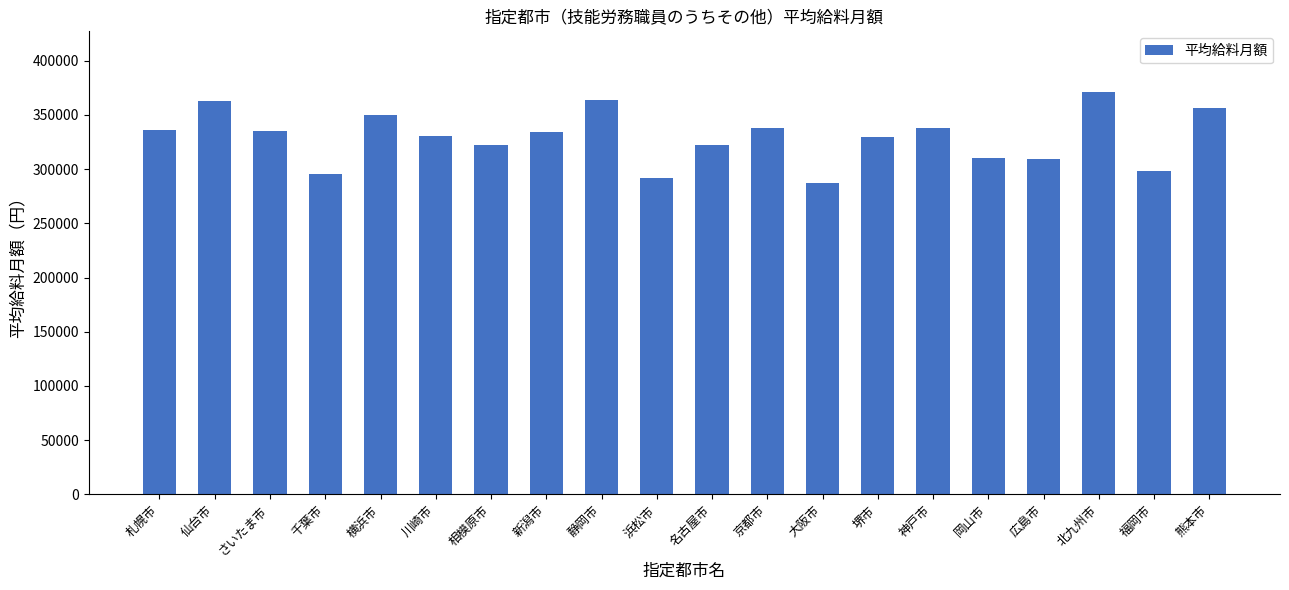

Count the number of categories in the chart.

20